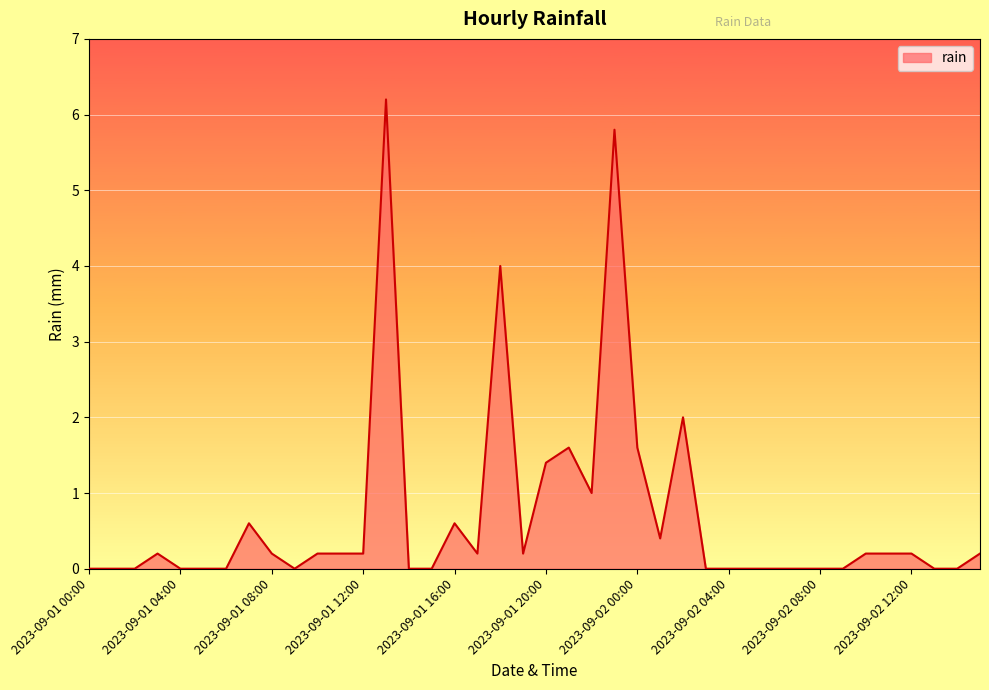

What is the maximum value shown in the chart?

6.2